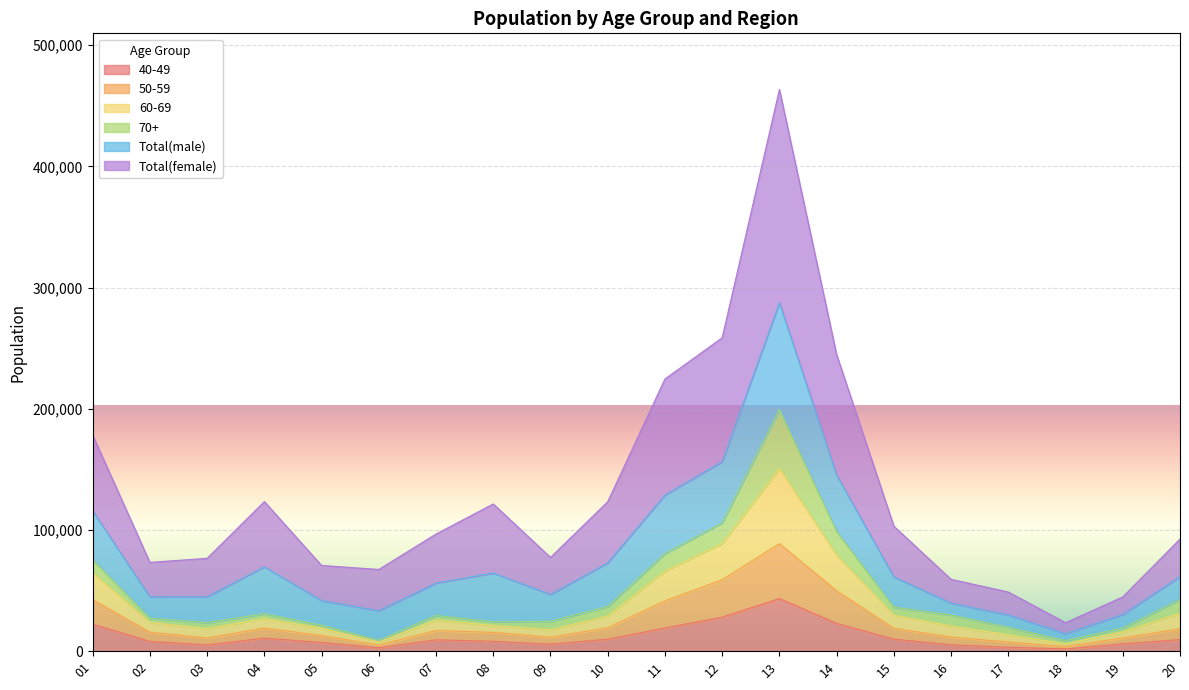

True or false: 60-69 and Total(female) intersect in this chart.

False